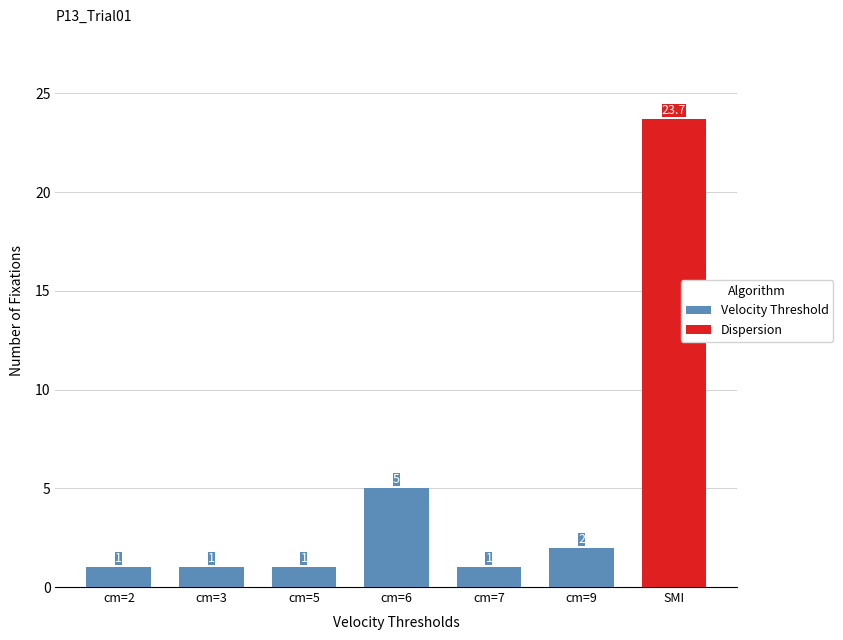

Does the chart contain any negative values?

No